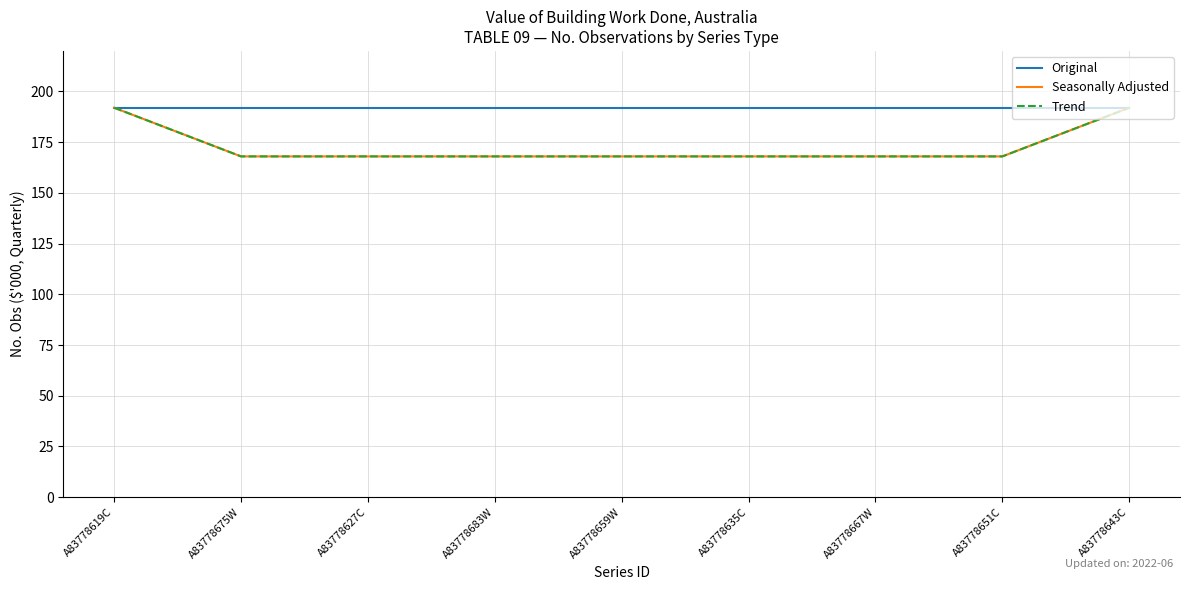

Does the chart display data point markers on the line(s)?

No